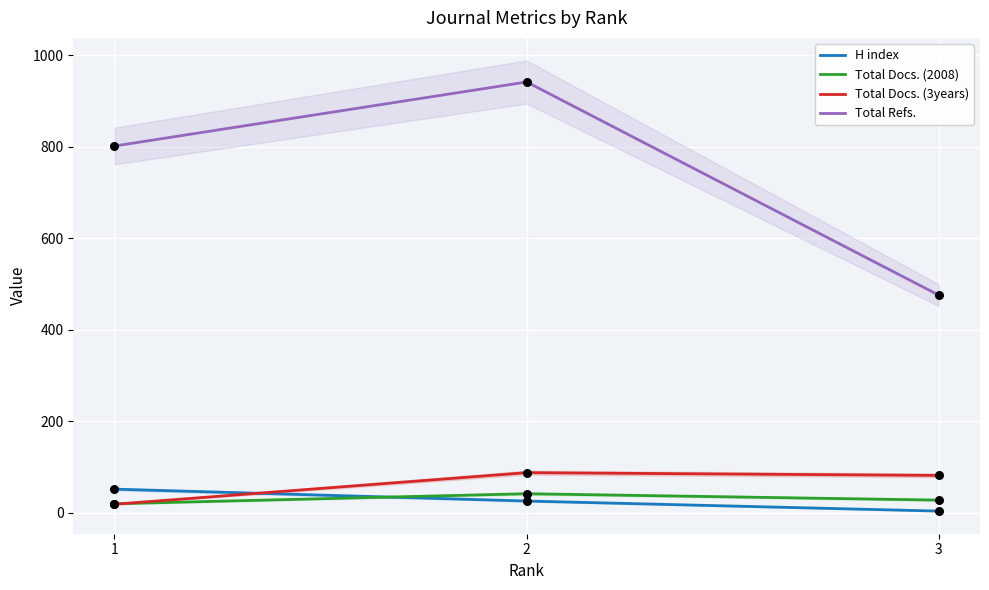

What is the total value across all series at 1?

893